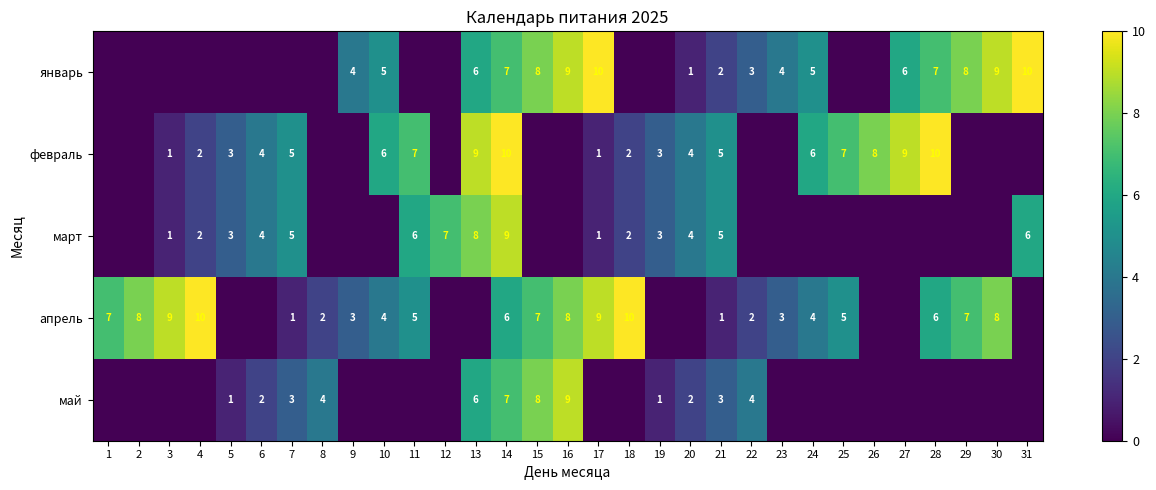

Is it true that январь equals 5 at 10?

True